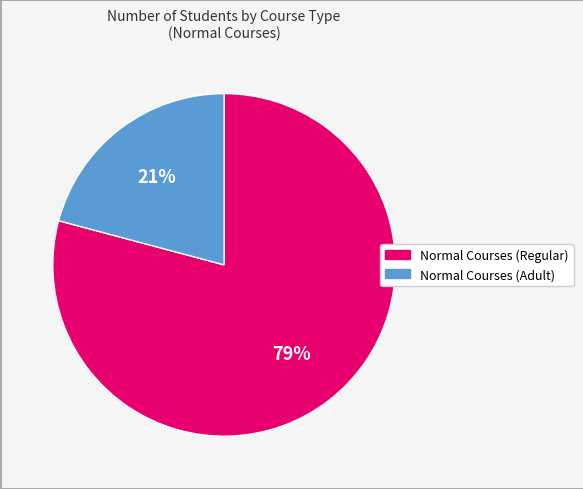

Which category has the smallest portion of the pie?

Normal Courses (Adult)